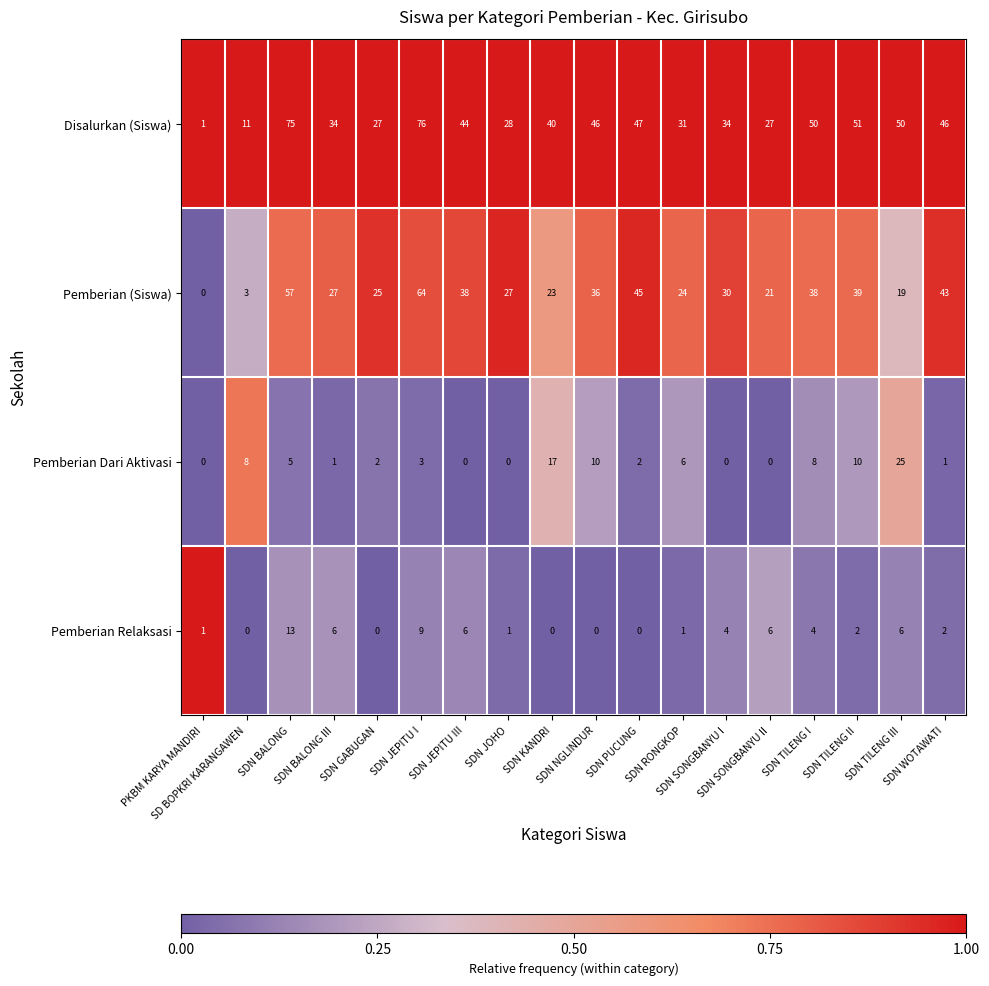

Rank the series by their maximum value, from highest to lowest.

Disalurkan (Siswa), Pemberian (Siswa), Pemberian Dari Aktivasi, Pemberian Relaksasi